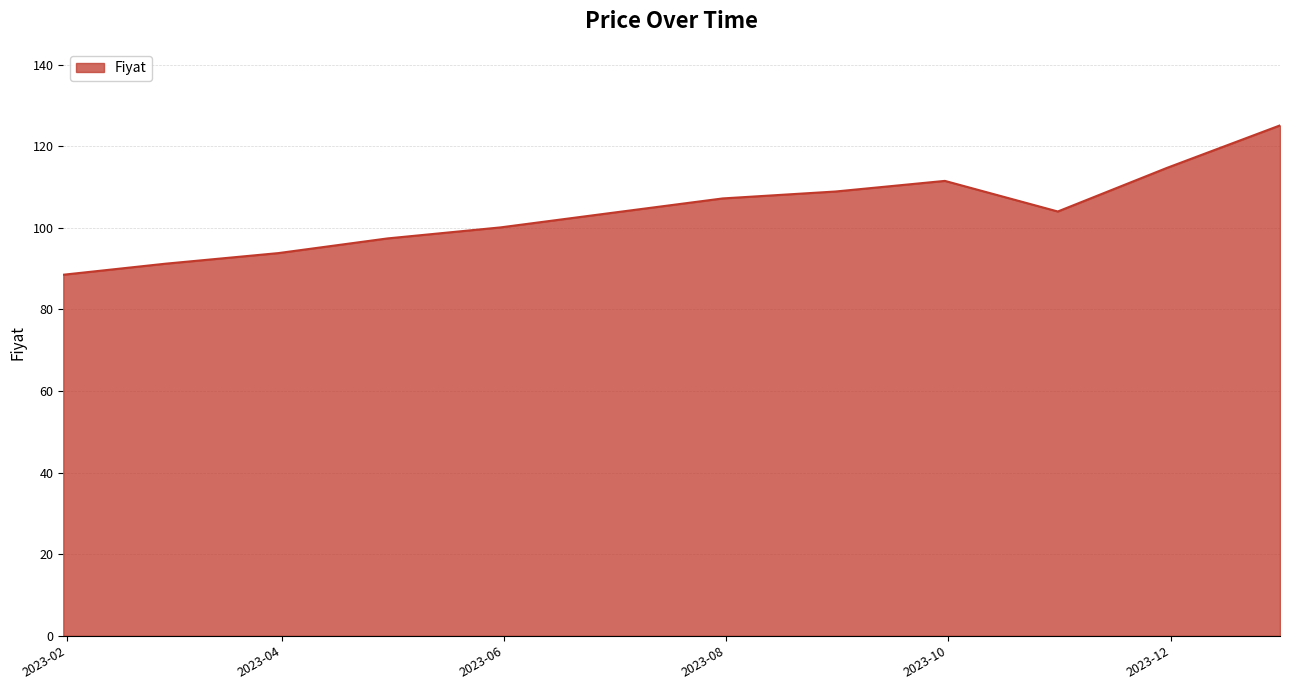

What is the maximum value shown in the chart?

125.1